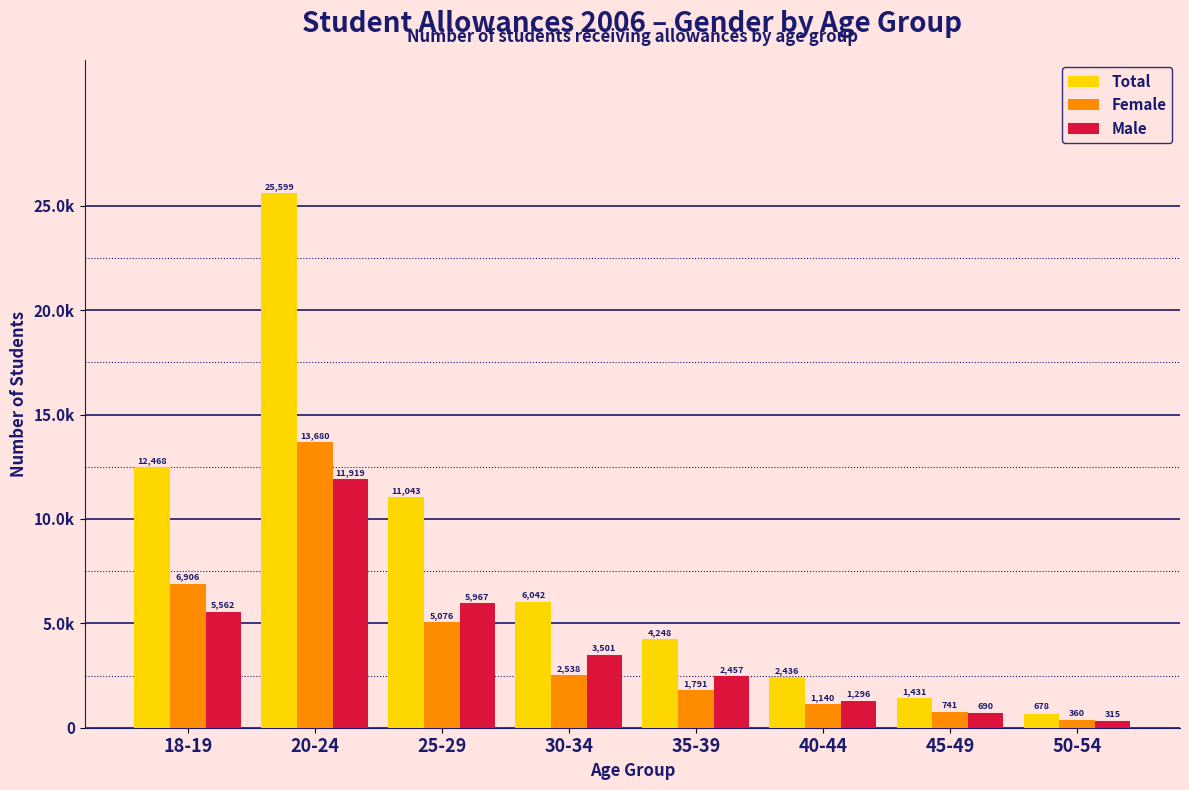

Does the chart contain stacked bars?

No